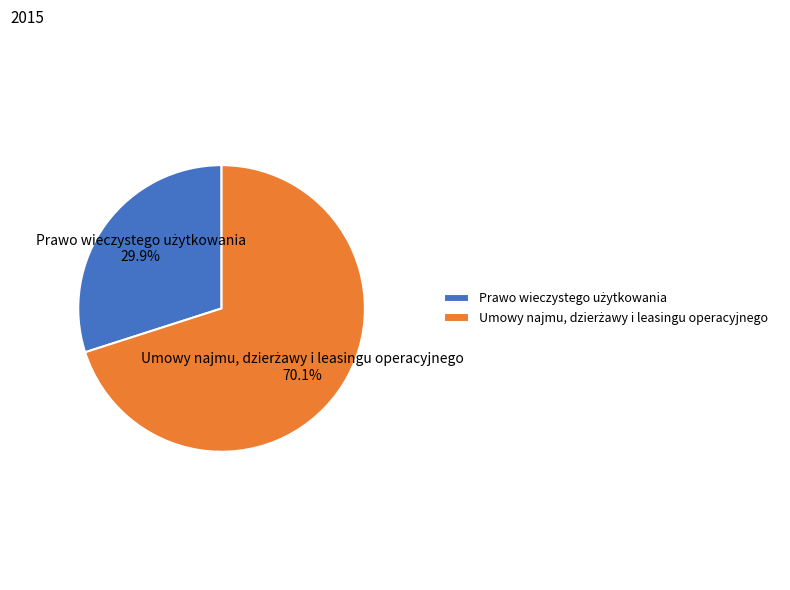

Is there any slice that represents more than half of the pie?

Yes